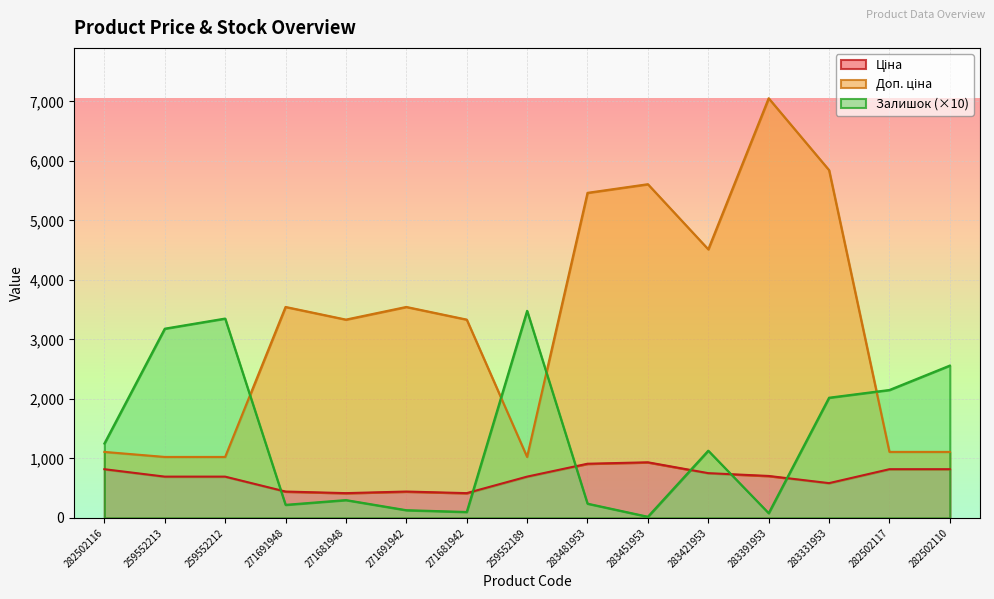

Reading left to right, what are all the values shown in this chart?

Ціна: 818.5	693.7	693.7	443.1	416.6	443.1	416.6	693.7	910.4	934.5	752.2	705.1	584.4	818.5	818.5
Доп. ціна: 1109.2	1024.6	1024.6	3545.0	3332.5	3545.0	3332.5	1024.6	5462.3	5607.2	4513.3	7051.3	5843.9	1109.2	1109.2
Залишок: 1250.0	3180.0	3350.0	220.0	300.0	130.0	100.0	3480.0	240.0	20.0	1130.0	80.0	2020.0	2150.0	2560.0